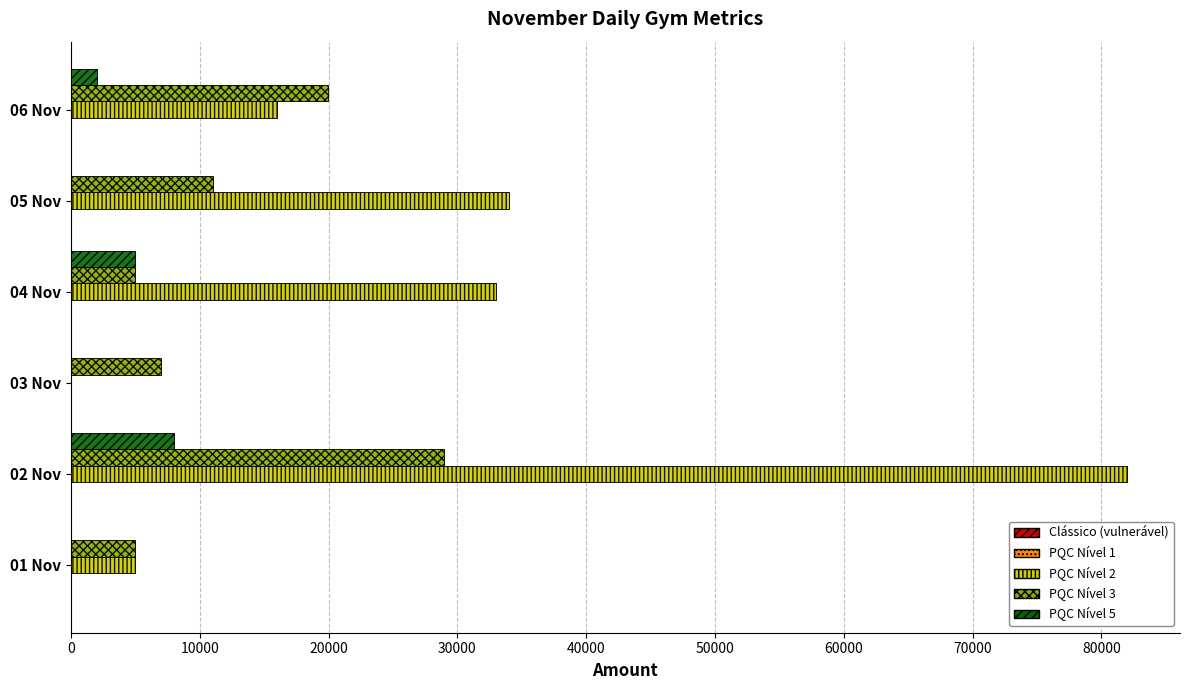

What is the sum of all PQC Nível 5 values?

14999